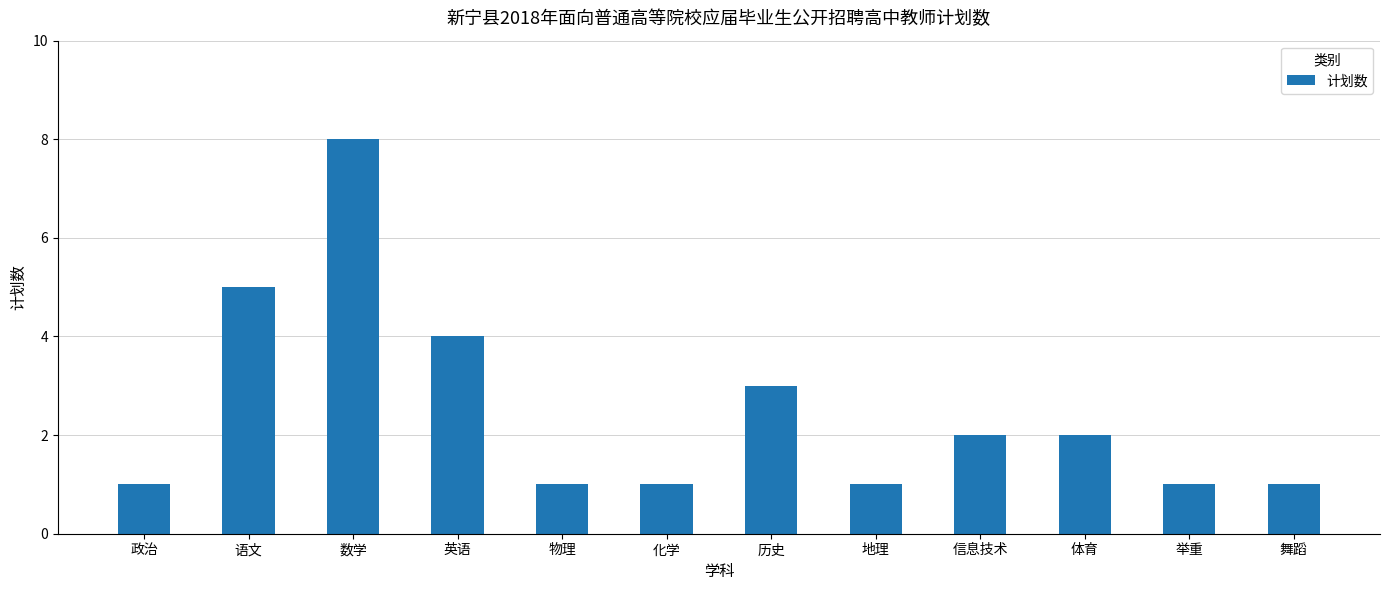

The value at 信息技术 is 1. True or false?

False